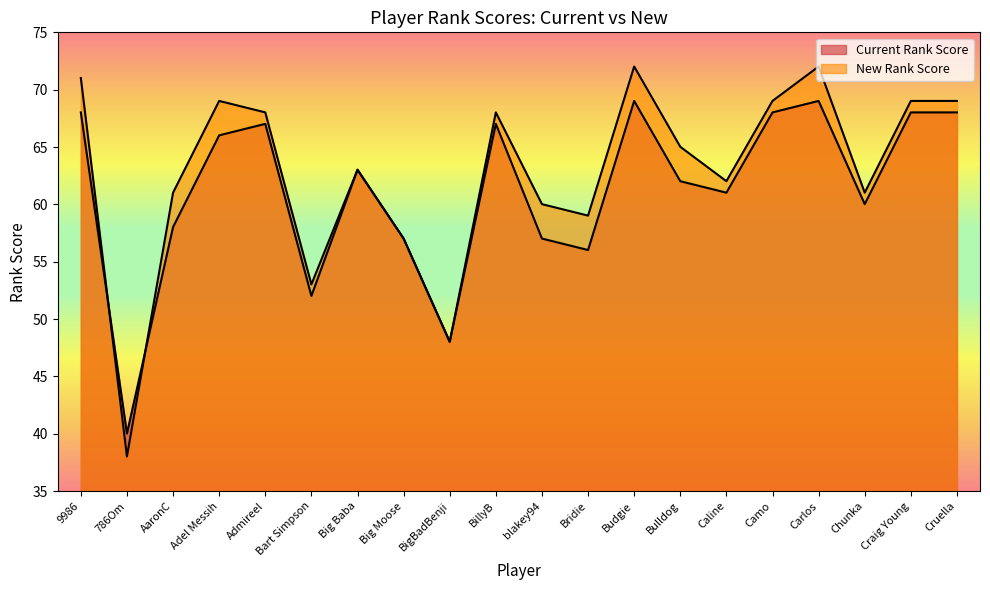

What is the label of the 7th point from the right?

Bulldog